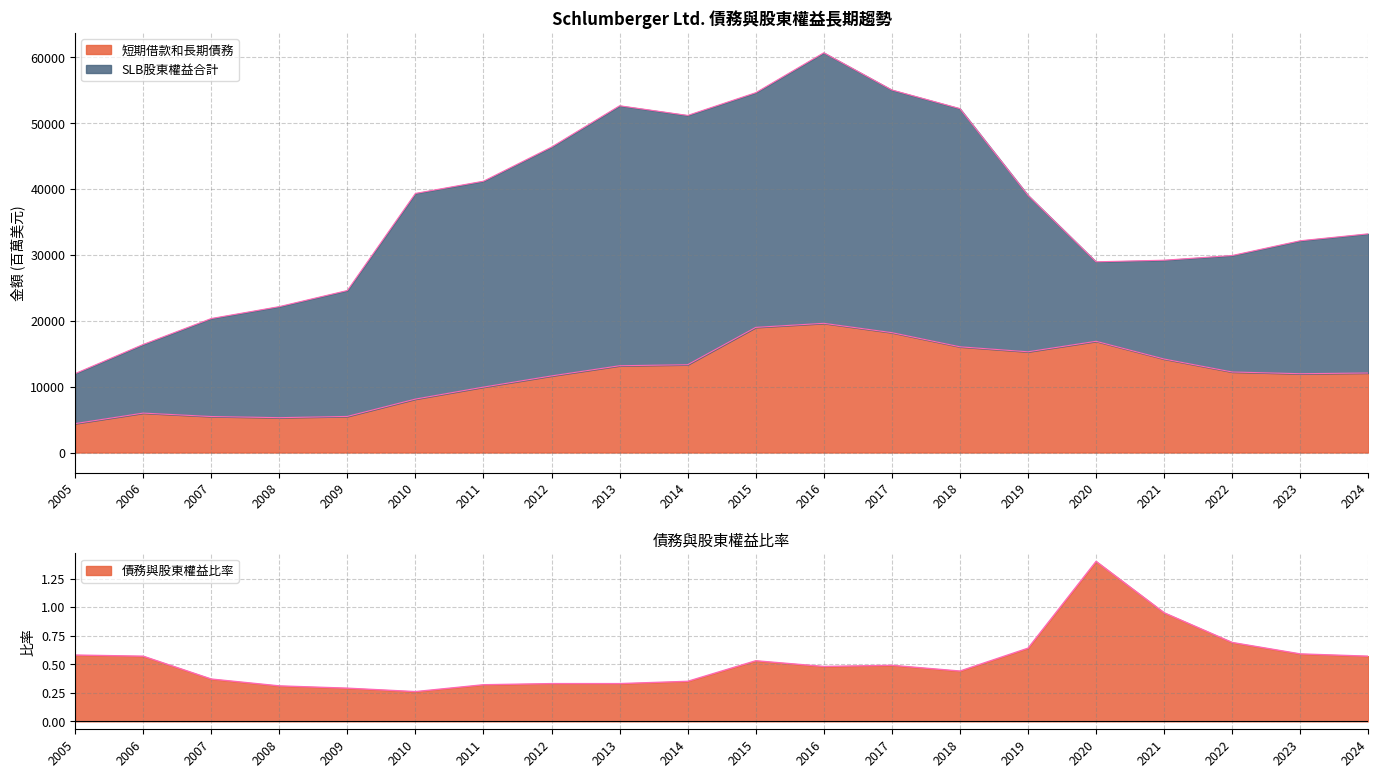

What is the lowest value of the 短期借款和長期債務 series?

4388.0